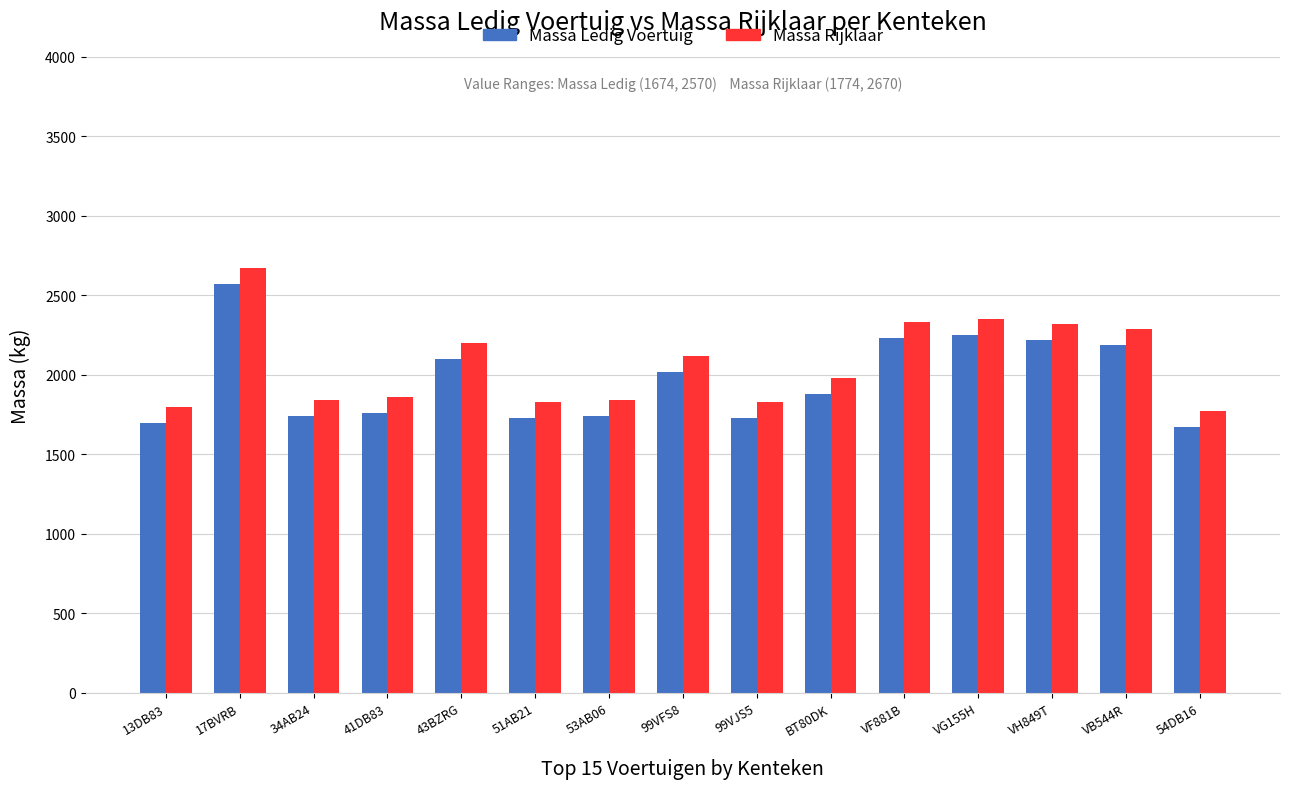

Where does the Massa Ledig Voertuig series first go above 1880?

17BVRB